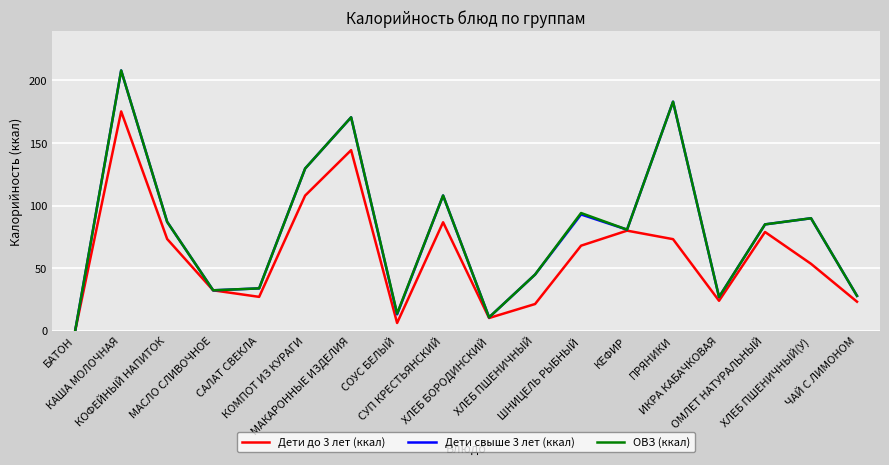

What is the maximum value shown in the chart?

207.9